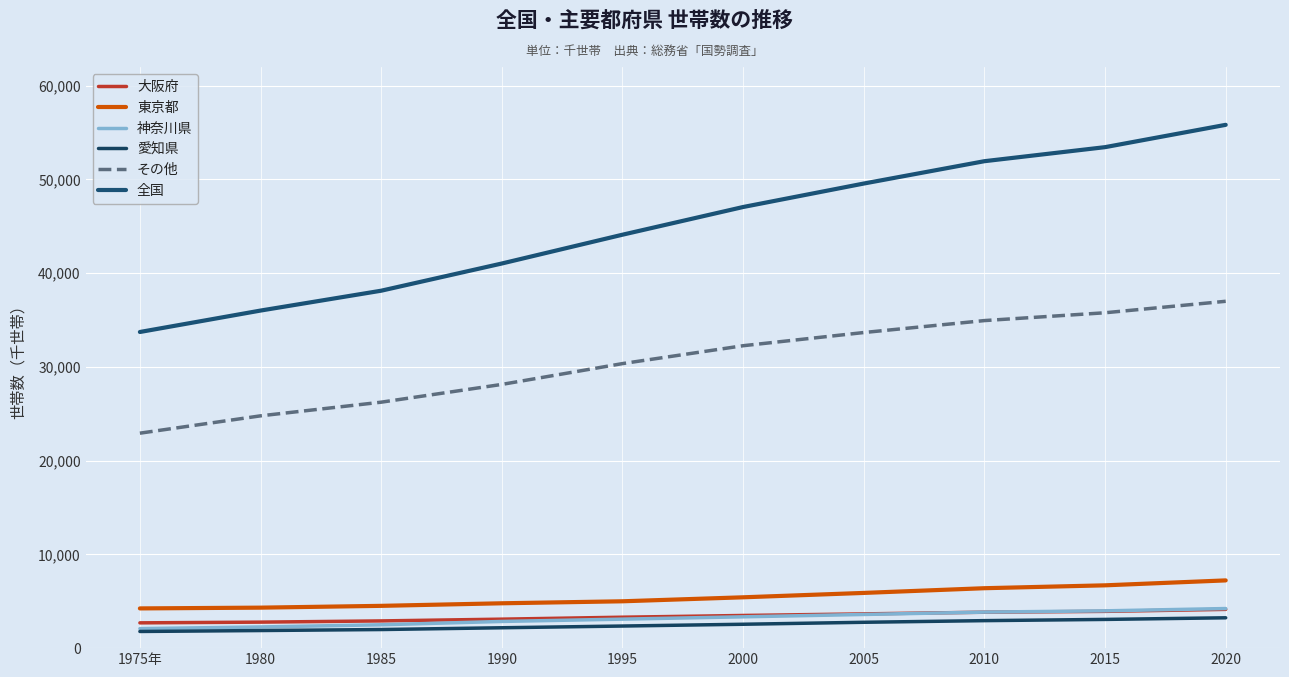

Reading right to left, transcribe all the data shown in this chart.

大阪府: 2020=4135.9	2015=3923.9	2010=3832.4	2005=3654.3	2000=3485.9	1995=3300.3	1990=3091.9	1985=2904.7	1980=2774.7	1975年=2698.0
東京都: 2020=7227.2	2015=6701.1	2010=6393.8	2005=5890.8	2000=5423.6	1995=4998.5	1990=4785.4	1985=4511.4	1980=4320.2	1975年=4238.1
神奈川県: 2020=4223.7	2015=3979.3	2010=3844.5	2005=3591.9	2000=3341.2	1995=3094.0	1990=2847.8	1985=2491.8	1980=2258.6	1975年=2081.3
愛知県: 2020=3238.3	2015=3063.8	2010=2933.8	2005=2758.6	2000=2548.2	1995=2358.5	1990=2174.1	1985=1985.1	1980=1878.1	1975年=1778.4
その他: 2020=37005.1	2015=35780.6	2010=34946.0	2005=33670.7	2000=32263.8	1995=30356.5	1990=28136.5	1985=26240.2	1980=24783.4	1975年=22933.0
全国: 2020=55830.2	2015=53448.7	2010=51950.5	2005=49566.3	2000=47062.7	1995=44107.9	1990=41035.8	1985=38133.3	1980=36015.0	1975年=33728.9